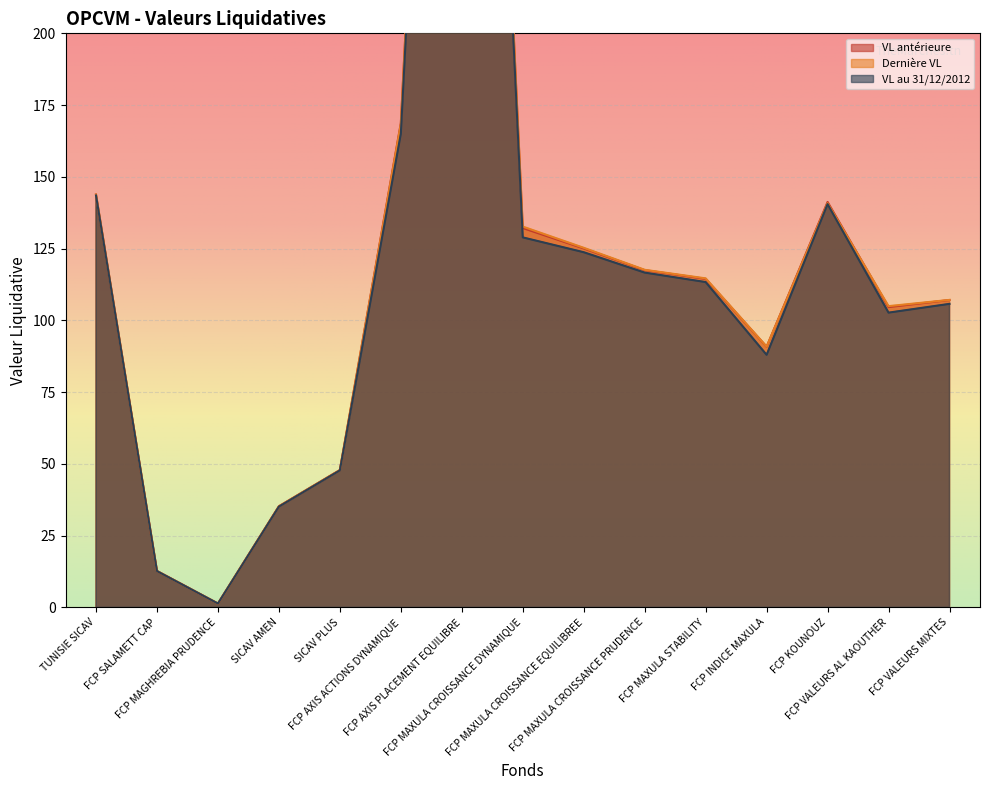

Which label corresponds to the smallest value in the chart?

FCP MAGHREBIA PRUDENCE